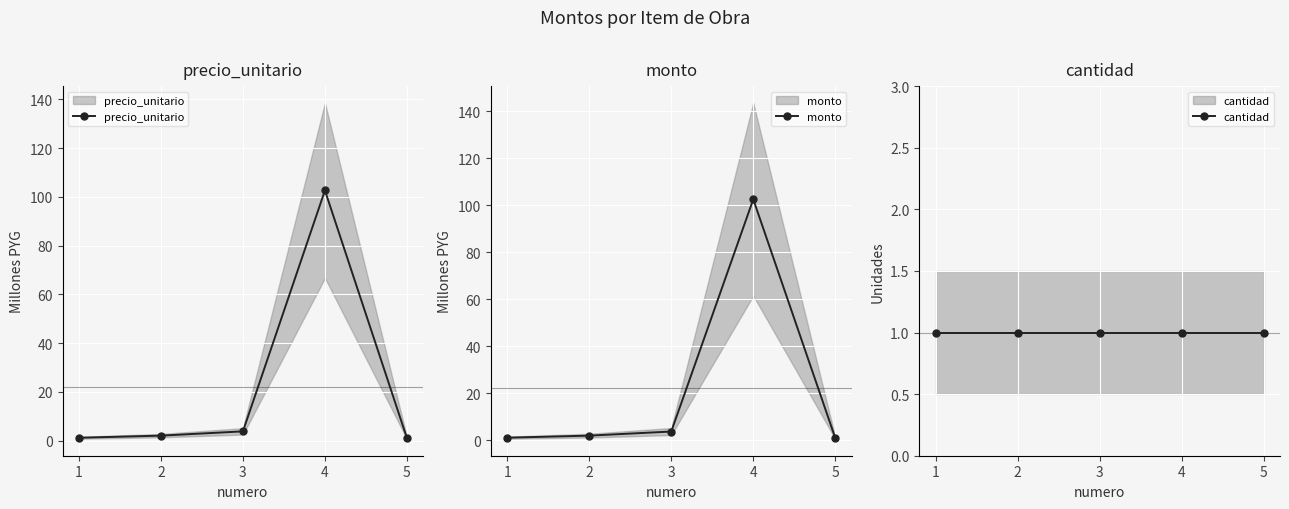

What is the highest value of the precio_unitario series?

102.6